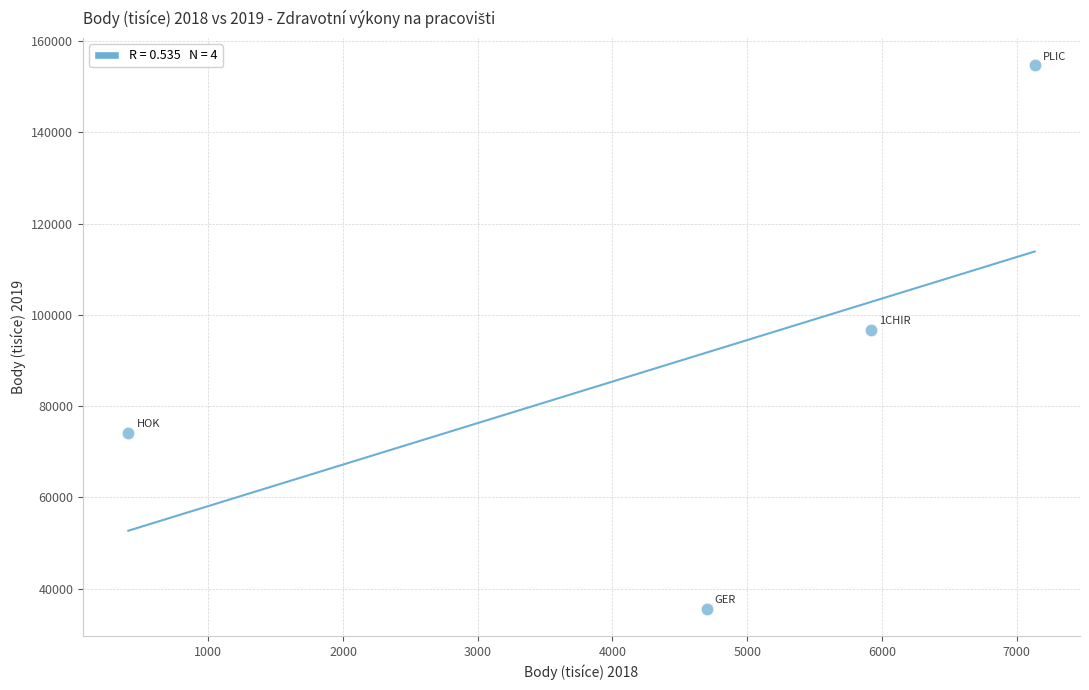

What Y value in the scatter plot is closest to 95141?

96756